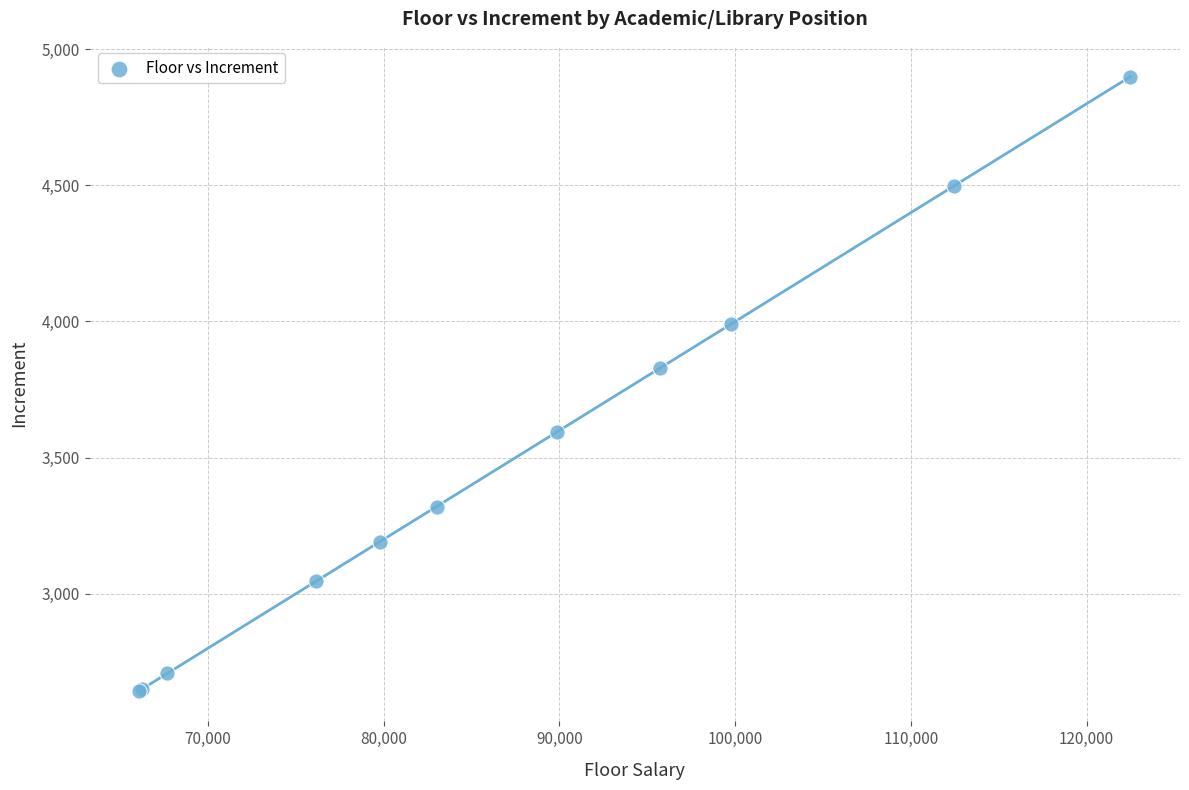

What Y value in the scatter plot is closest to 3771?

3829